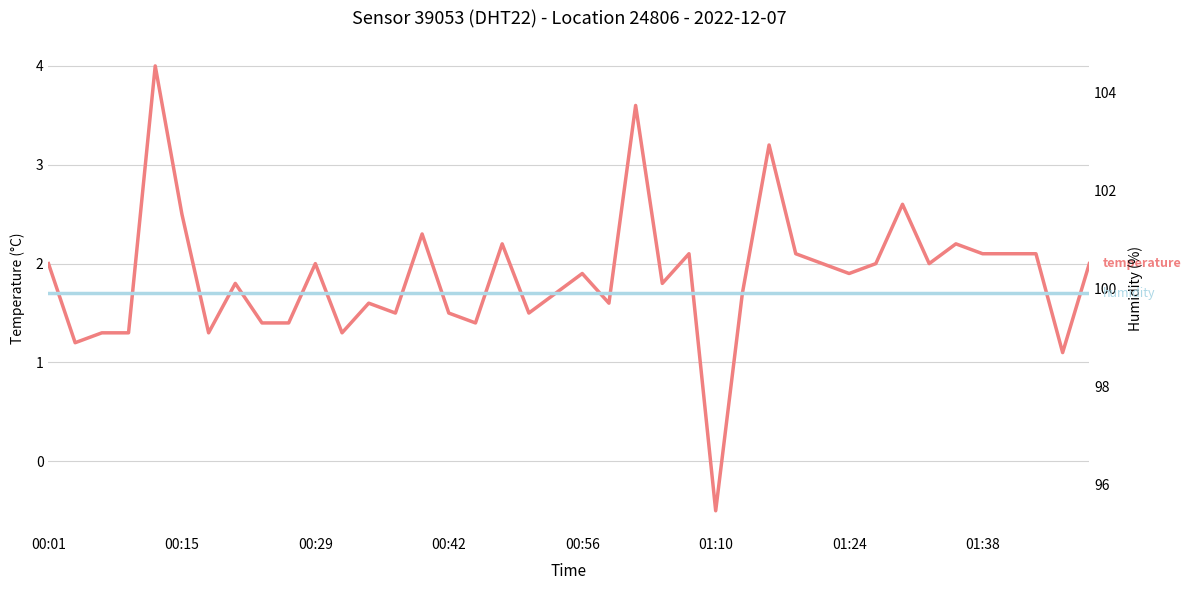

How many lines are shown in the chart?

2